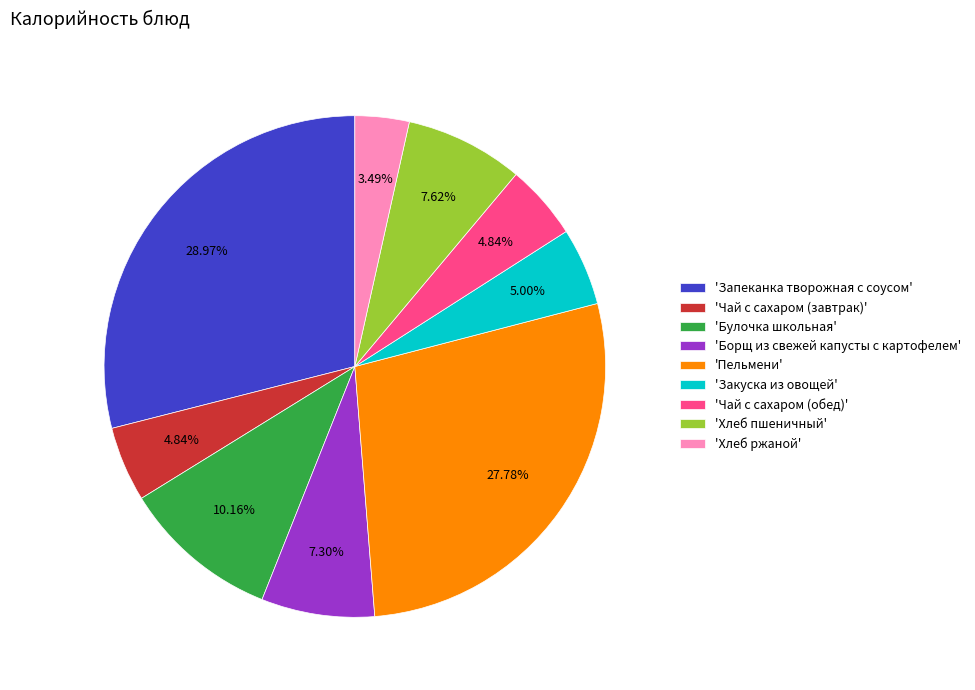

Approximately how many times larger is the value at 'Закуска из овощей' compared to 'Чай с сахаром (обед)'?

1.0